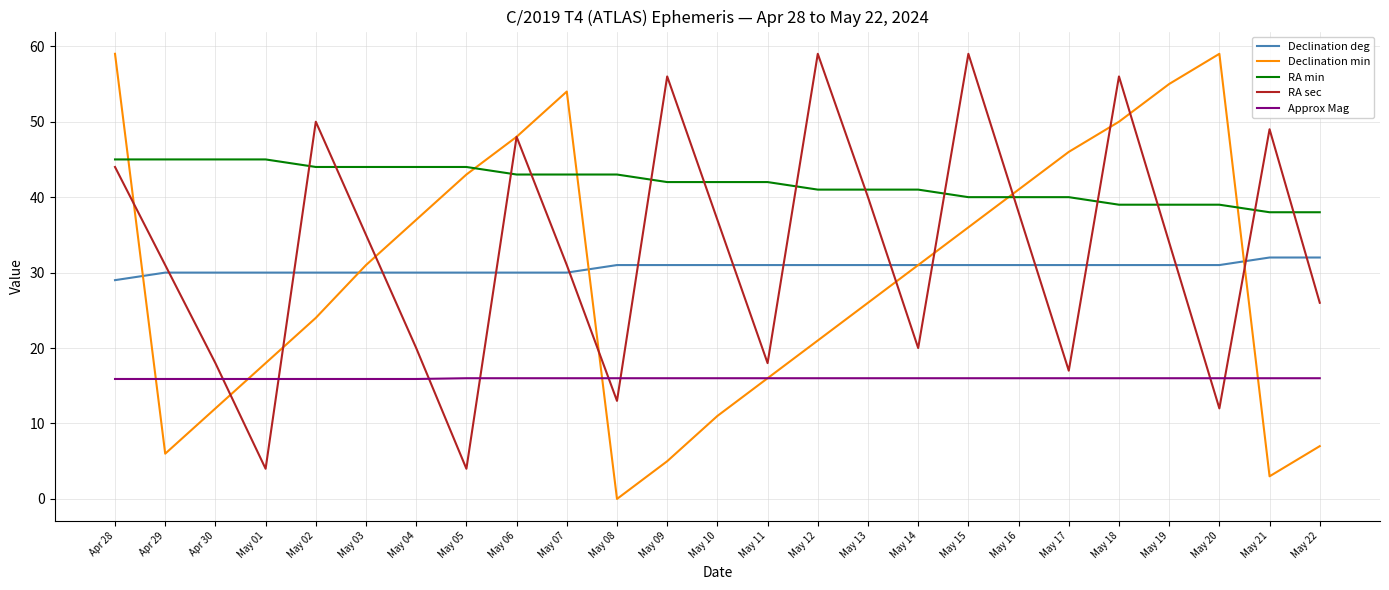

At May 18, list the series in order from smallest to largest.

Approx Mag, Declination deg, RA min, Declination min, RA sec